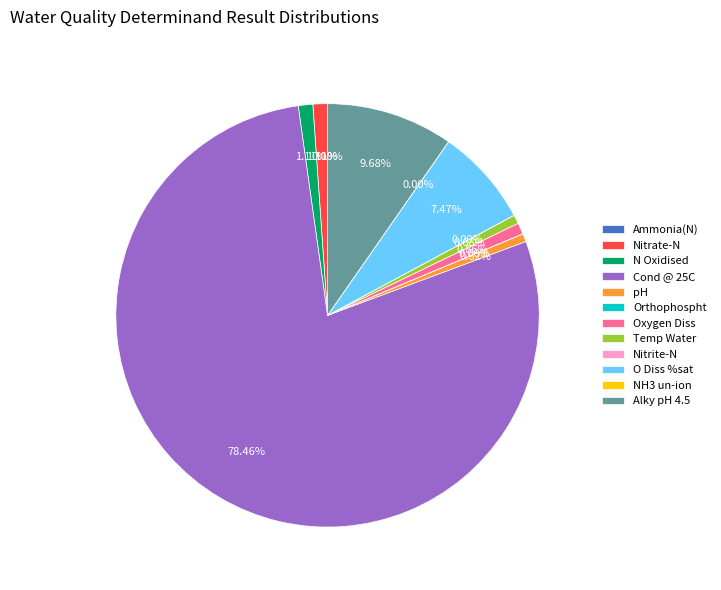

Which category accounts for the majority?

Cond @ 25C